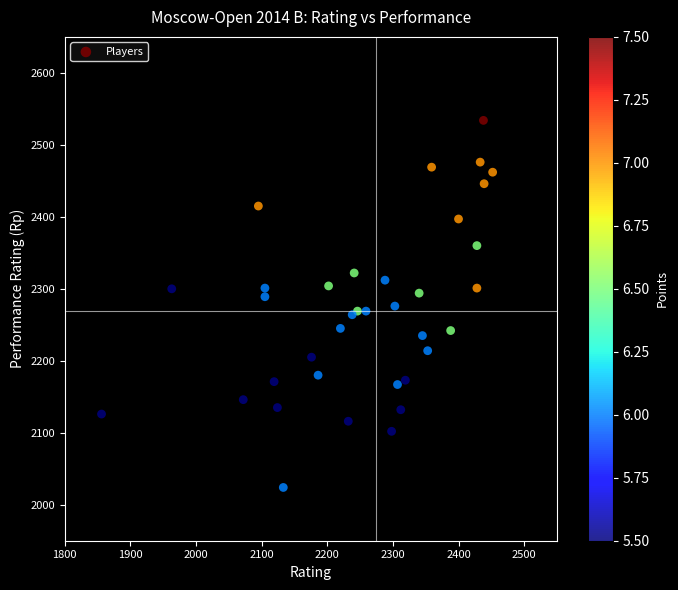

What is the range of Y values (max minus min)?

510